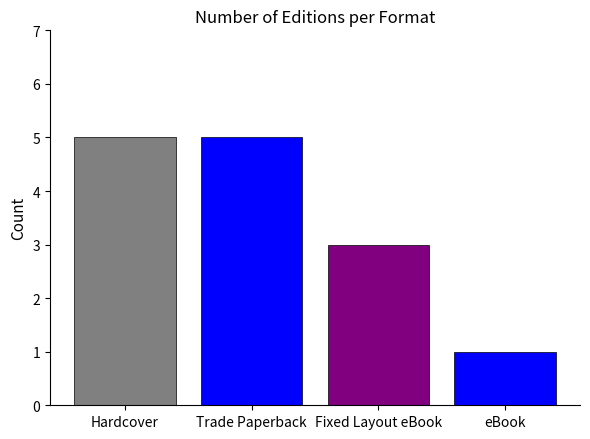

Does the chart contain any negative values?

No